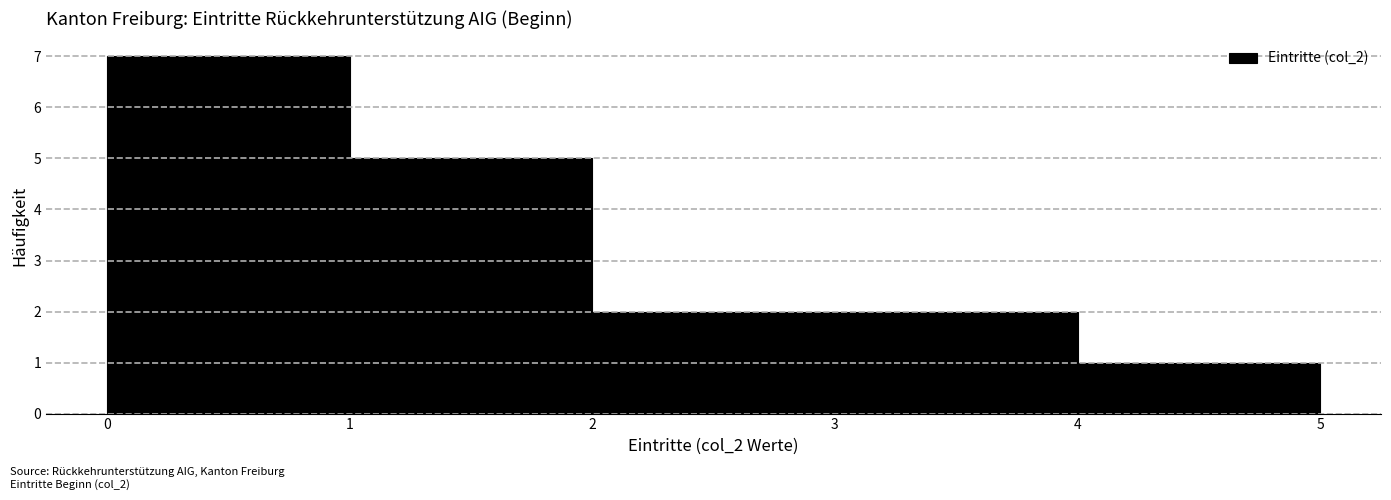

Reading left to right, list every bar in this chart as the range it spans on the x-axis followed by its height. The values are not printed on the chart, so give them approximately, as read against the axis.

0 to 1: 7
1 to 2: 5
2 to 3: 2
3 to 4: 2
4 to 5: 1